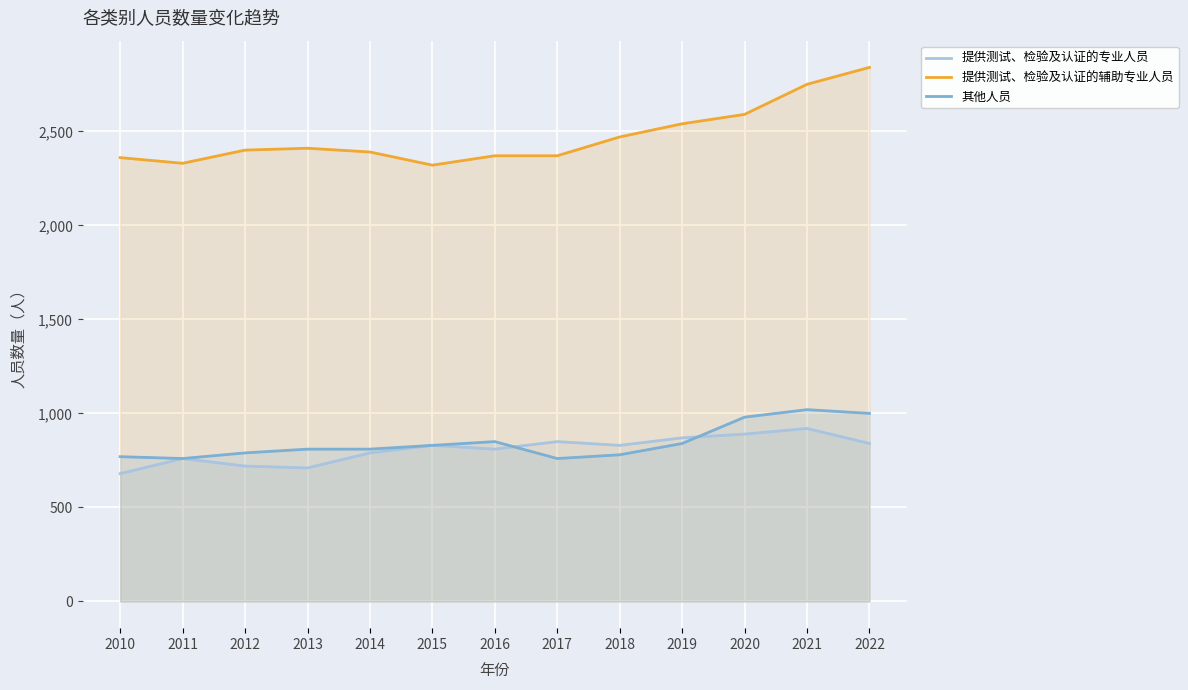

Reading right to left, transcribe all the data shown in this chart.

提供测试、检验及认证的专业人员: 2022=840	2021=920	2020=890	2019=870	2018=830	2017=850	2016=810	2015=830	2014=790	2013=710	2012=720	2011=760	2010=680
提供测试、检验及认证的辅助专业人员: 2022=2840	2021=2750	2020=2590	2019=2540	2018=2470	2017=2370	2016=2370	2015=2320	2014=2390	2013=2410	2012=2400	2011=2330	2010=2360
其他人员: 2022=1000	2021=1020	2020=980	2019=840	2018=780	2017=760	2016=850	2015=830	2014=810	2013=810	2012=790	2011=760	2010=770